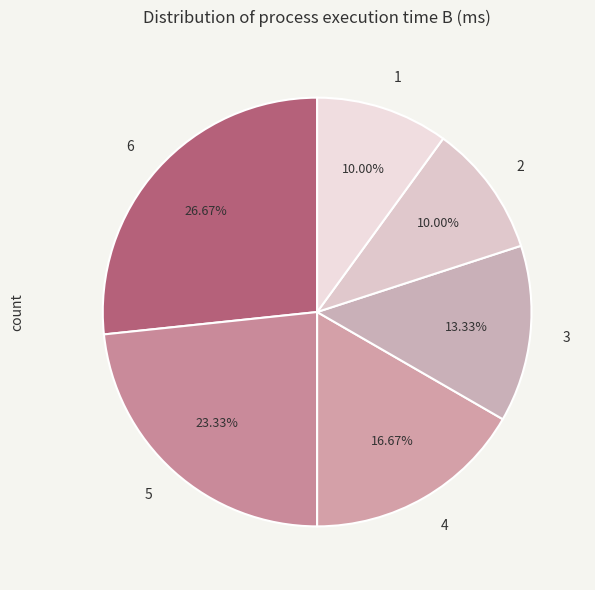

Which category has the biggest portion of the pie?

6